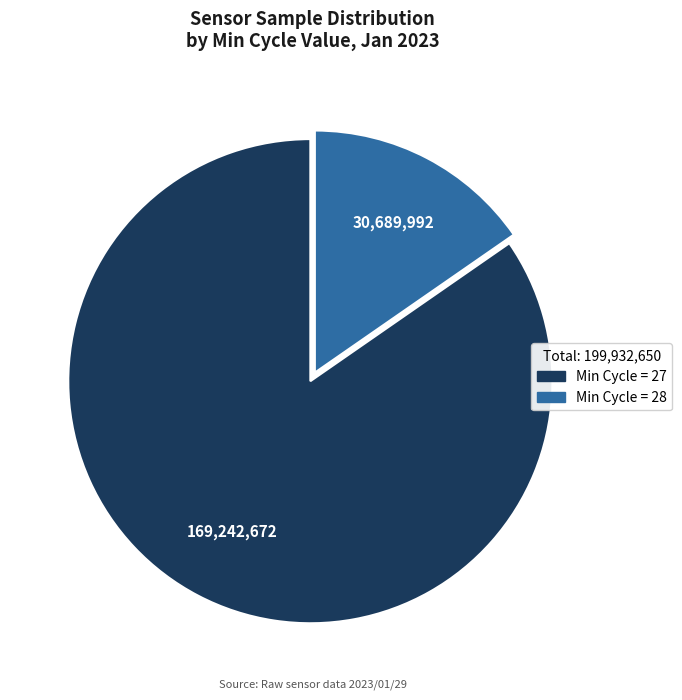

Is Min Cycle = 28 the majority of the pie?

No